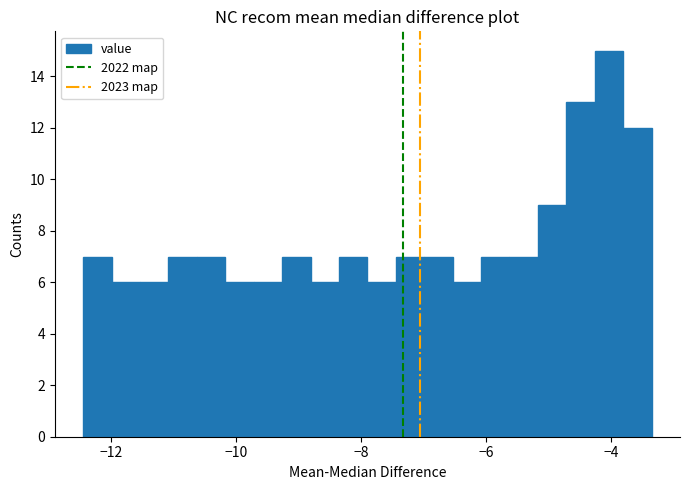

Read against the x-axis, roughly where is the centre of the tallest bar?

-4.0